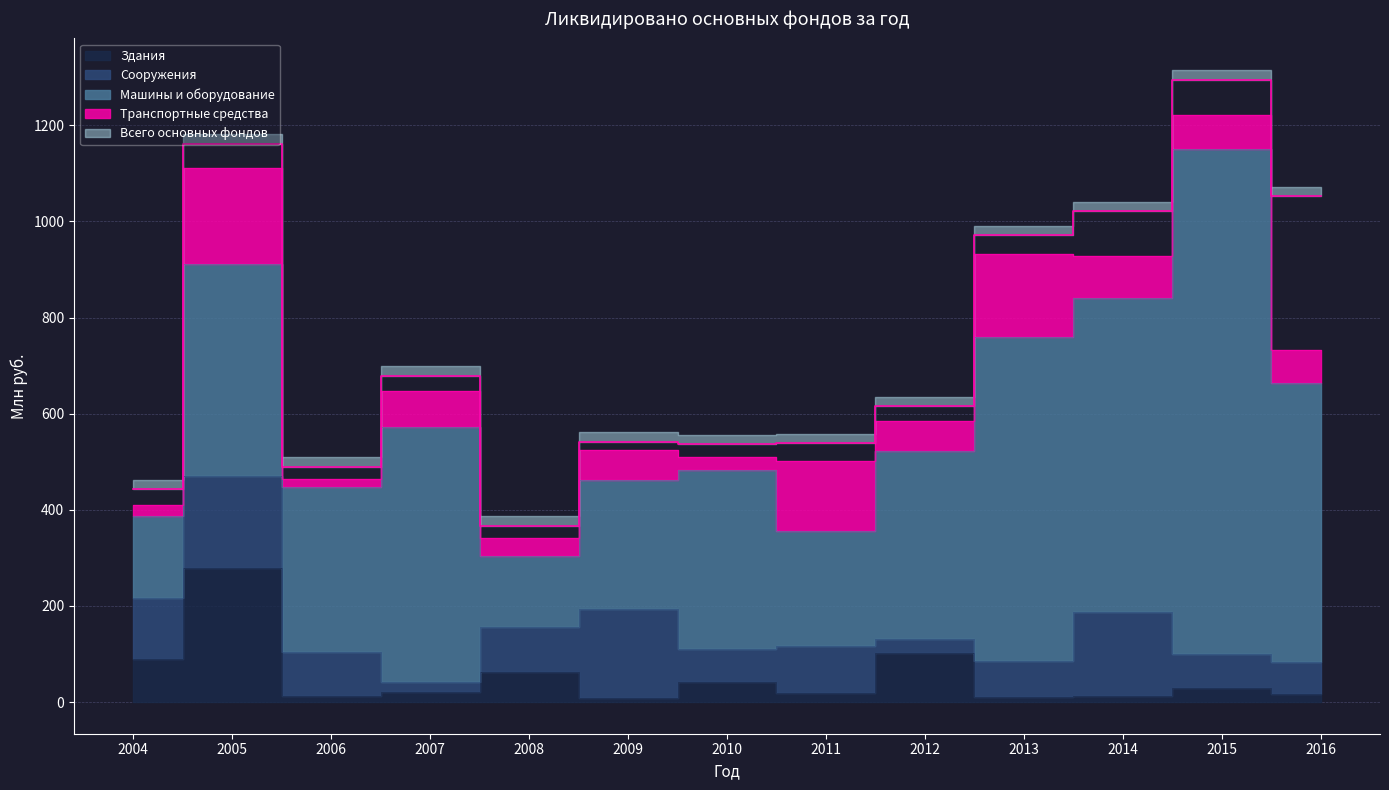

Does the chart display data point markers on the line(s)?

No